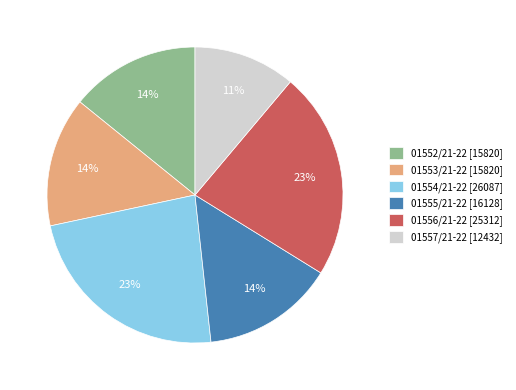

Is the sum of 01556/21-22 and 01557/21-22 greater than half?

No